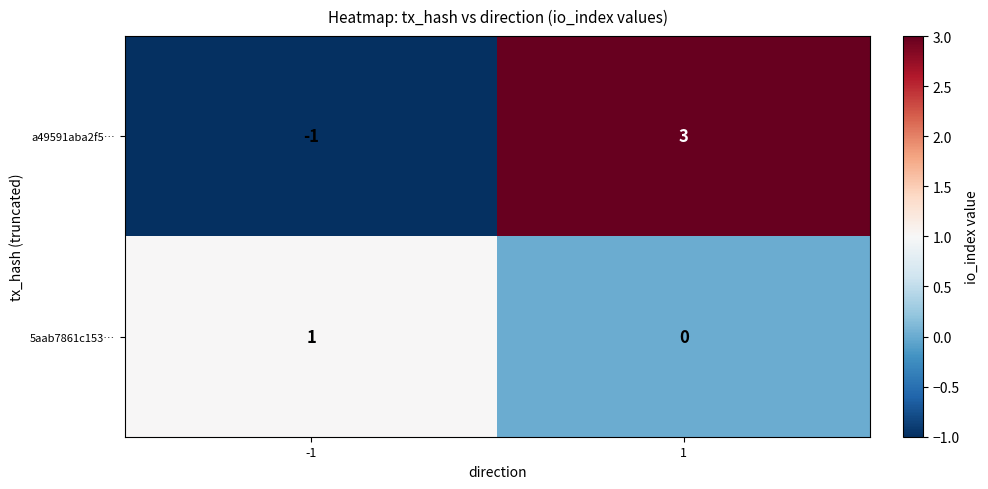

Rank the series by their average value, from lowest to highest.

5aab7861c153…, a49591aba2f5…